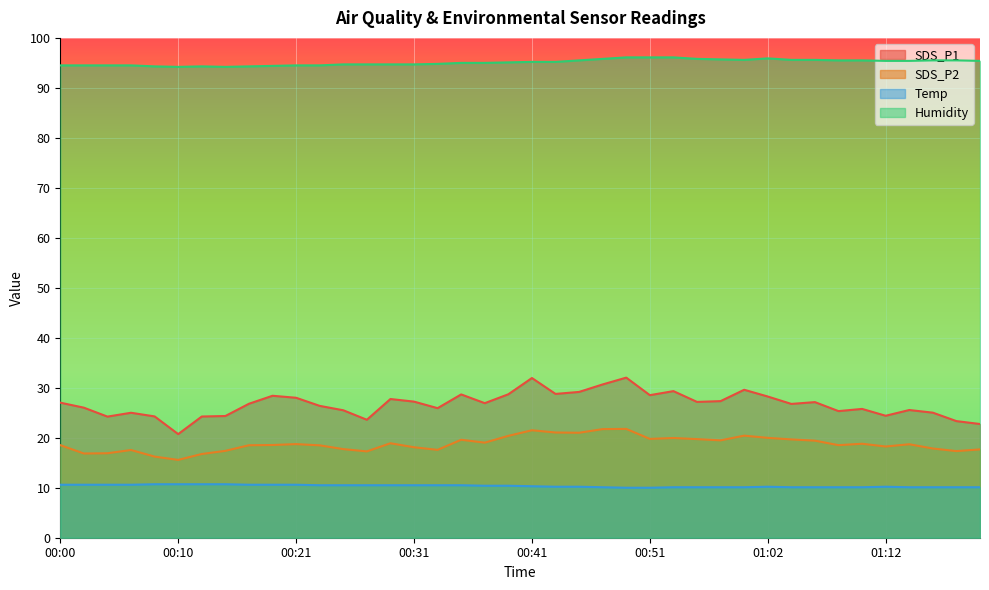

List the labels in order of SDS_P1 value, smallest first.

00:10, 01:20, 01:18, 00:27, 00:04, 00:12, 00:08, 00:14, 01:12, 00:06, 01:16, 01:08, 00:25, 01:14, 01:10, 00:33, 00:02, 00:23, 01:04, 00:17, 00:37, 00:00, 01:06, 00:55, 00:31, 00:58, 00:29, 00:21, 01:02, 00:19, 00:51, 00:35, 00:39, 00:43, 00:45, 00:53, 01:00, 00:47, 00:41, 00:49